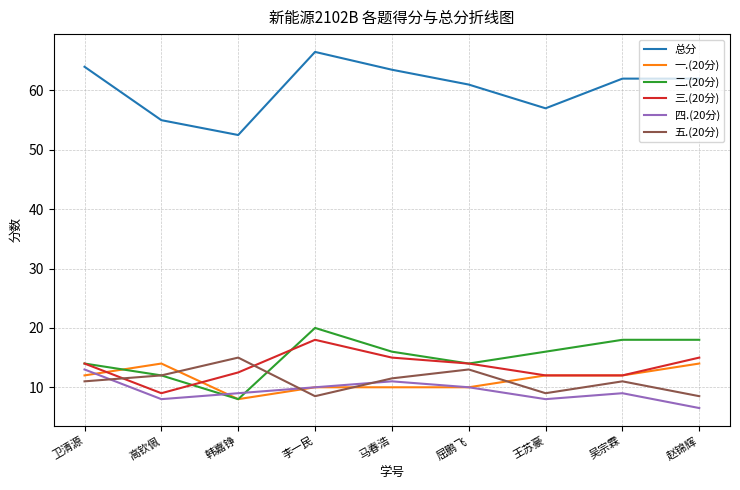

Is the value of 三.(20分) at 卫清源 greater than the value of 二.(20分) at 王苏豪?

No